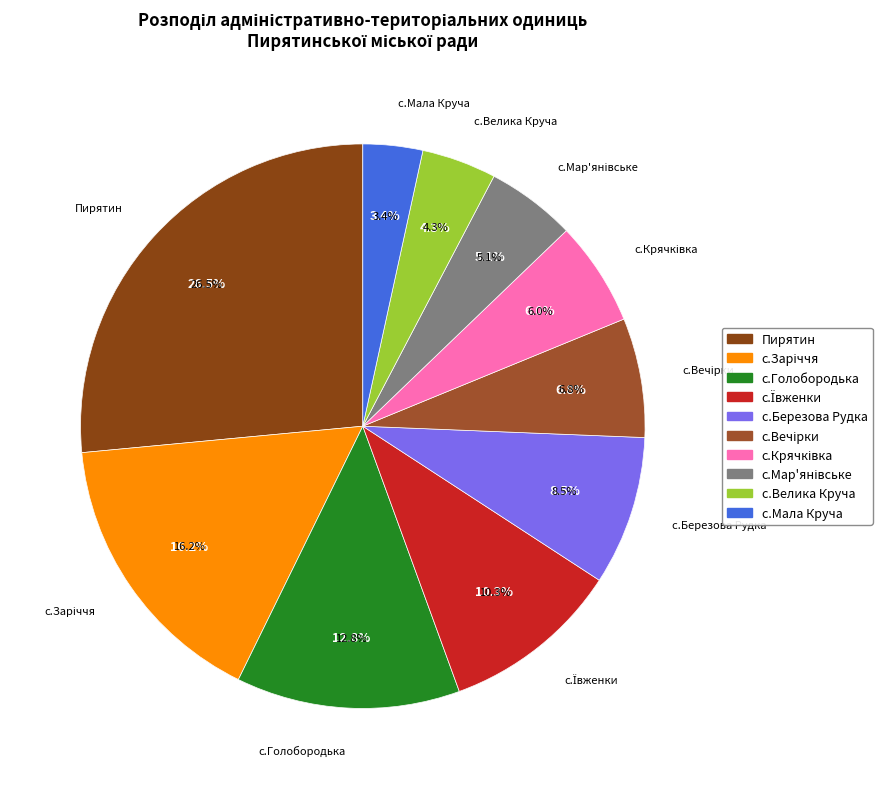

Is it true that с.Вечірки is 1% of the pie?

False